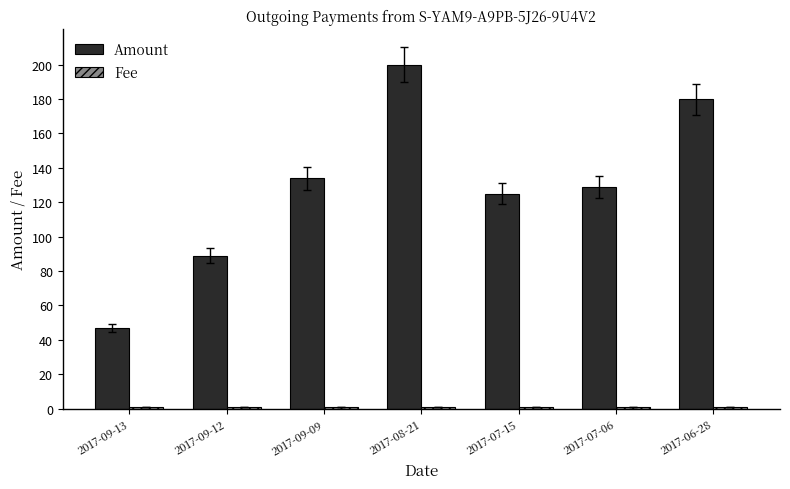

At how many categories does at least one series exceed 74?

6